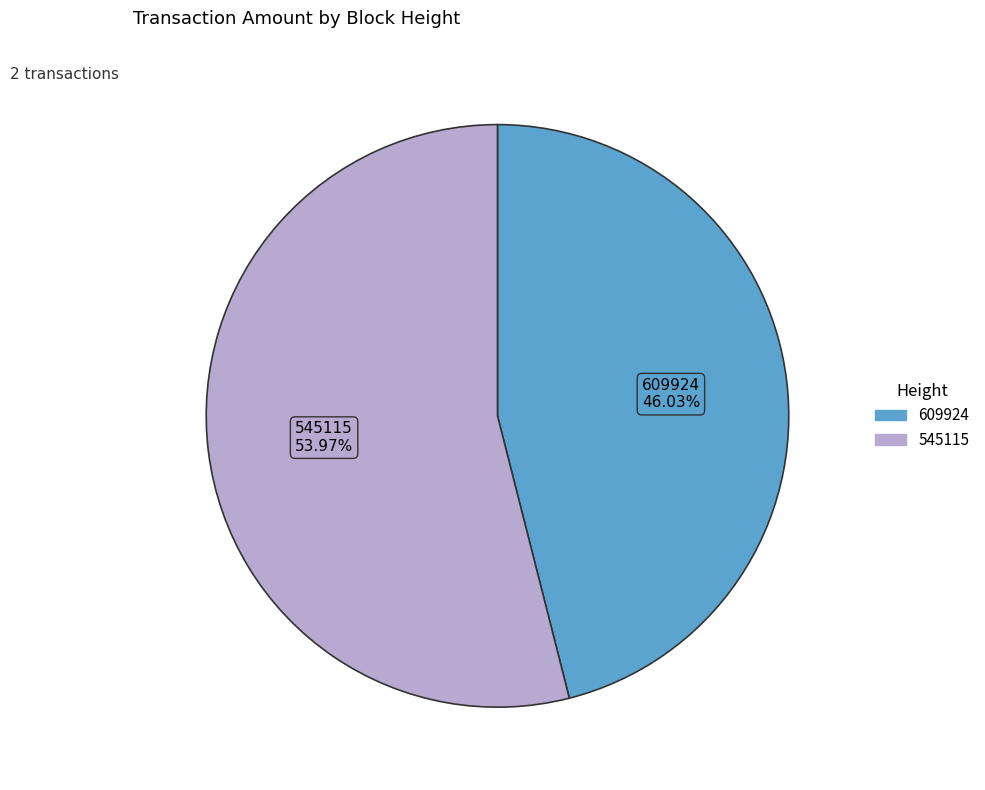

What is the smallest slice in the pie chart?

609924